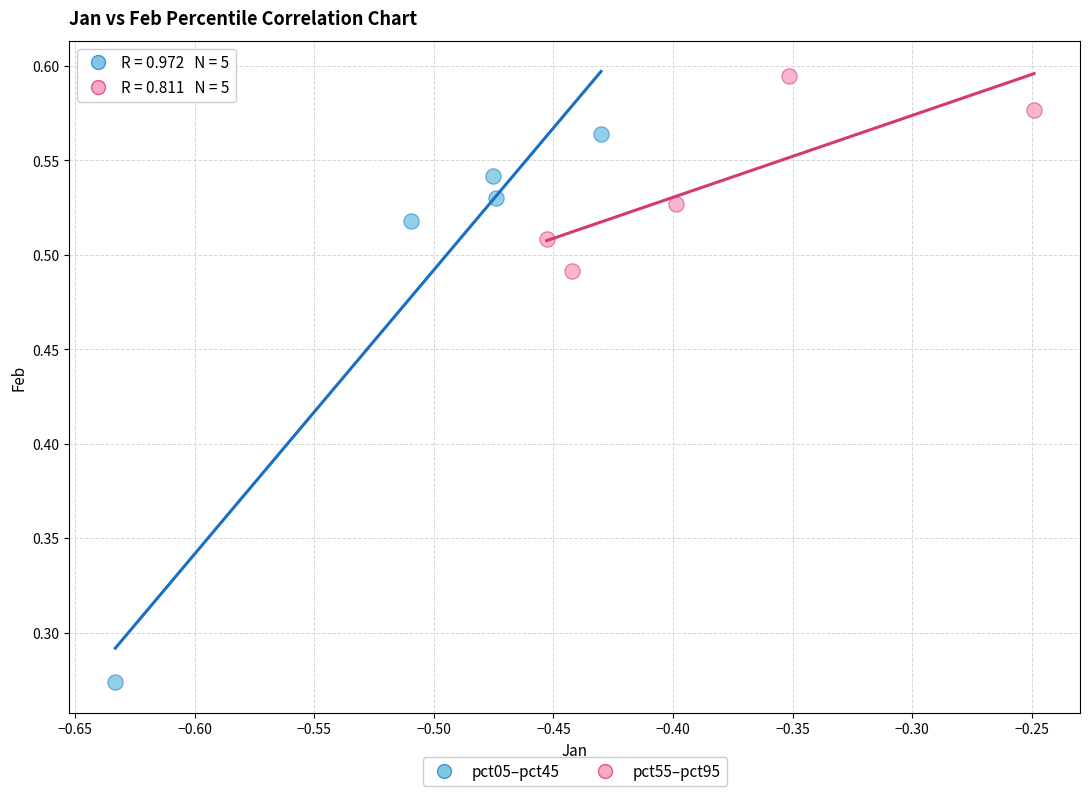

Which series contains the lowest Y value?

pct05–pct45